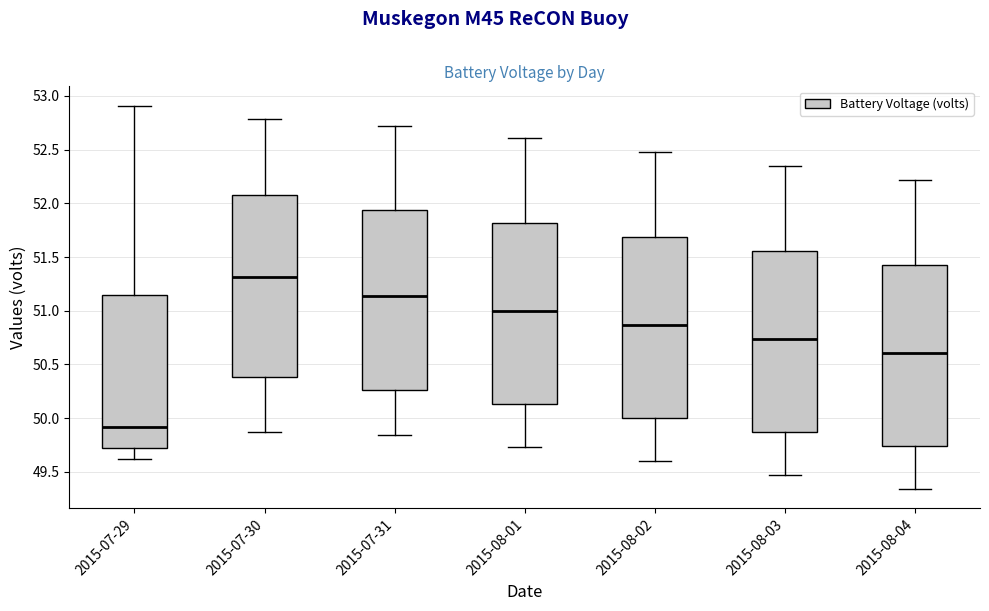

Reading left to right, read every box against the y-axis: the position of its median line, the range the box covers, and the ends of its whiskers. The values are not printed on the chart, so give them approximately, as read against the axis.

2015-07-29: median 49.90, box 49.70 to 51.15, whiskers 49.60 to 52.90
2015-07-30: median 51.30, box 50.40 to 52.10, whiskers 49.85 to 52.80
2015-07-31: median 51.15, box 50.25 to 51.95, whiskers 49.85 to 52.70
2015-08-01: median 51.00, box 50.15 to 51.80, whiskers 49.75 to 52.60
2015-08-02: median 50.85, box 50.00 to 51.70, whiskers 49.60 to 52.50
2015-08-03: median 50.75, box 49.90 to 51.55, whiskers 49.45 to 52.35
2015-08-04: median 50.60, box 49.75 to 51.45, whiskers 49.35 to 52.20